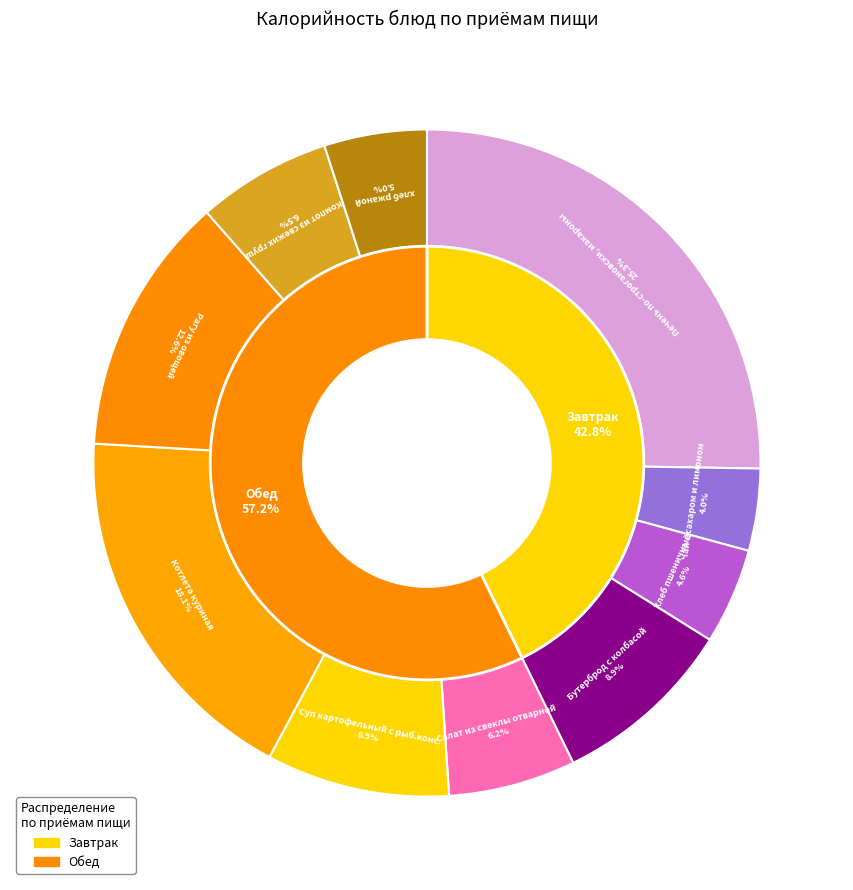

Rank the categories by value from highest to lowest.

Печень по-строгановски, макароны, Котлета куриная, Рагу из овощей, Бутерброд с колбасой, Суп картофельный с рыб.конс., Компот из свежих груш, Салат из свеклы отварной, хлеб ржаной, Хлеб пшеничный, Чай с сахаром и лимоном